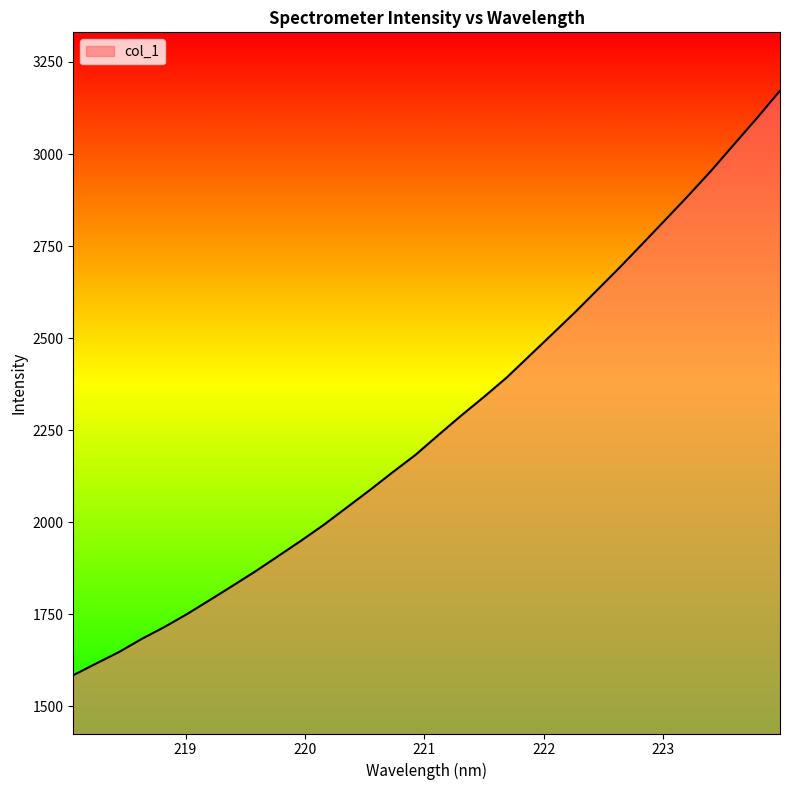

What is the maximum value shown in the chart?

3172.0